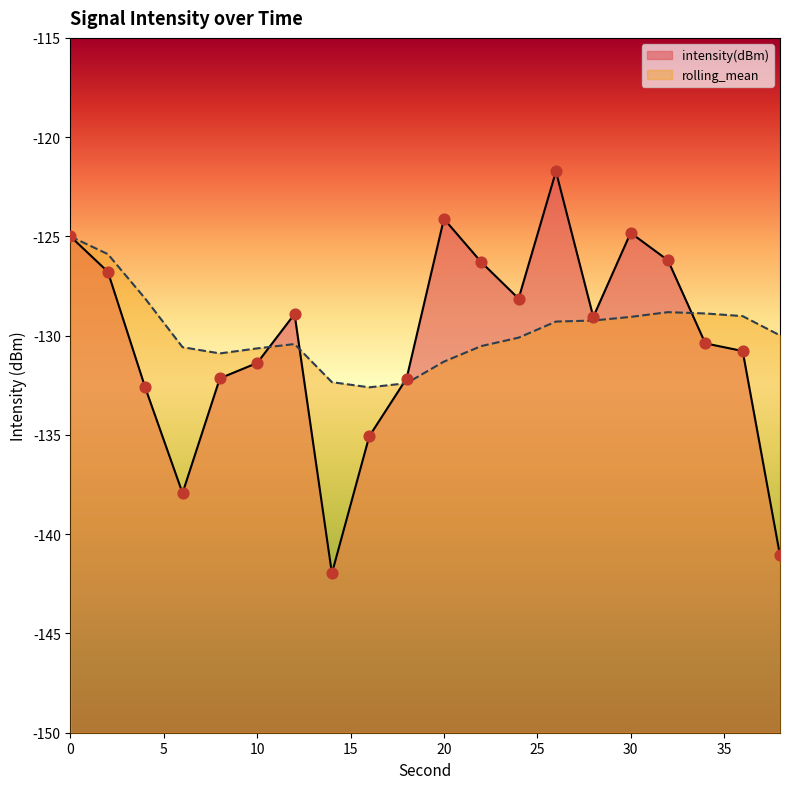

Which series contains the highest Y value?

intensity(dBm)